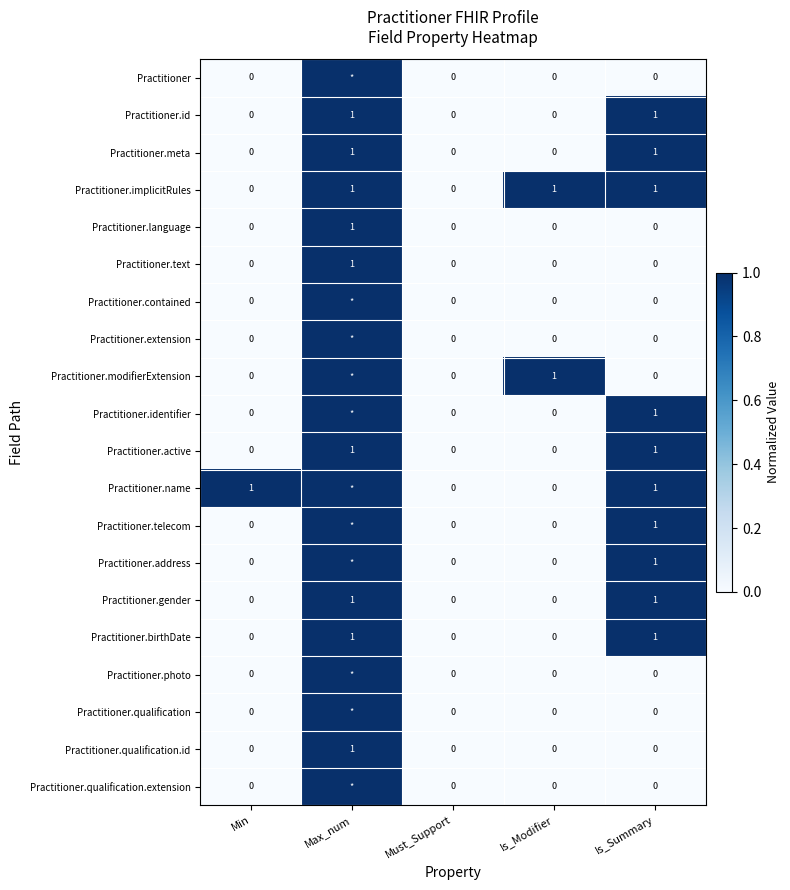

The value of Practitioner.qualification.id at Is_Summary is 0. True or false?

True